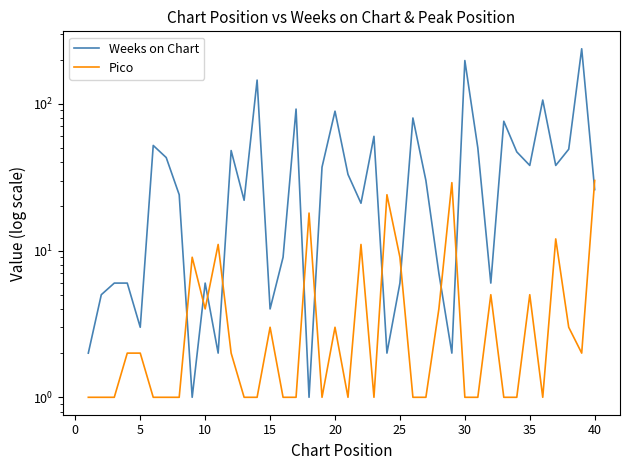

How many times do Weeks on Chart and Pico cross each other?

11